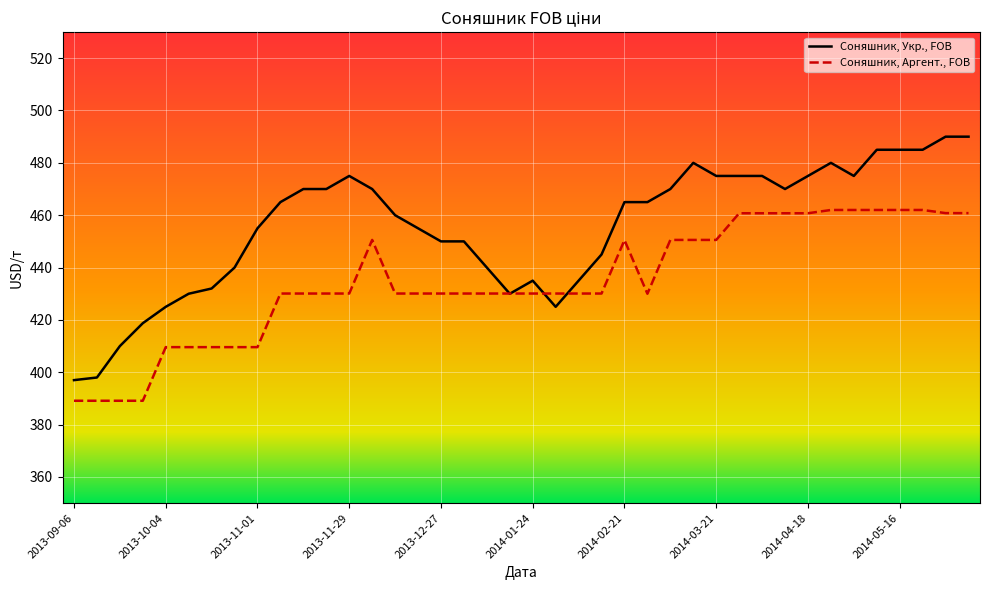

Rank the series by their maximum value, from highest to lowest.

Соняшник, Укр., FOB, Соняшник, Аргент., FOB